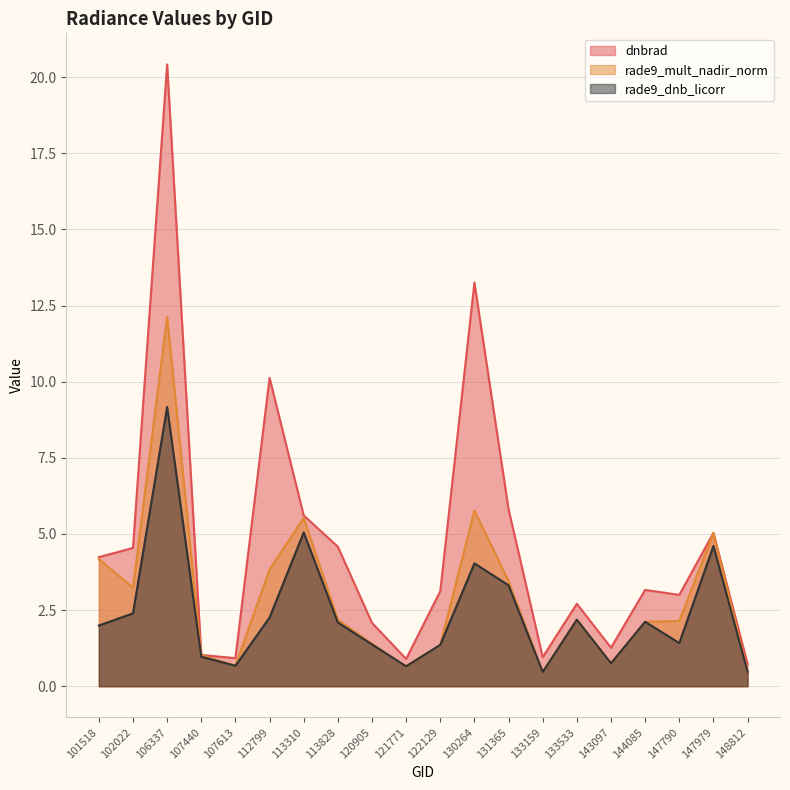

The value of rade9_mult_nadir_norm at 107613 is 0.2. True or false?

False